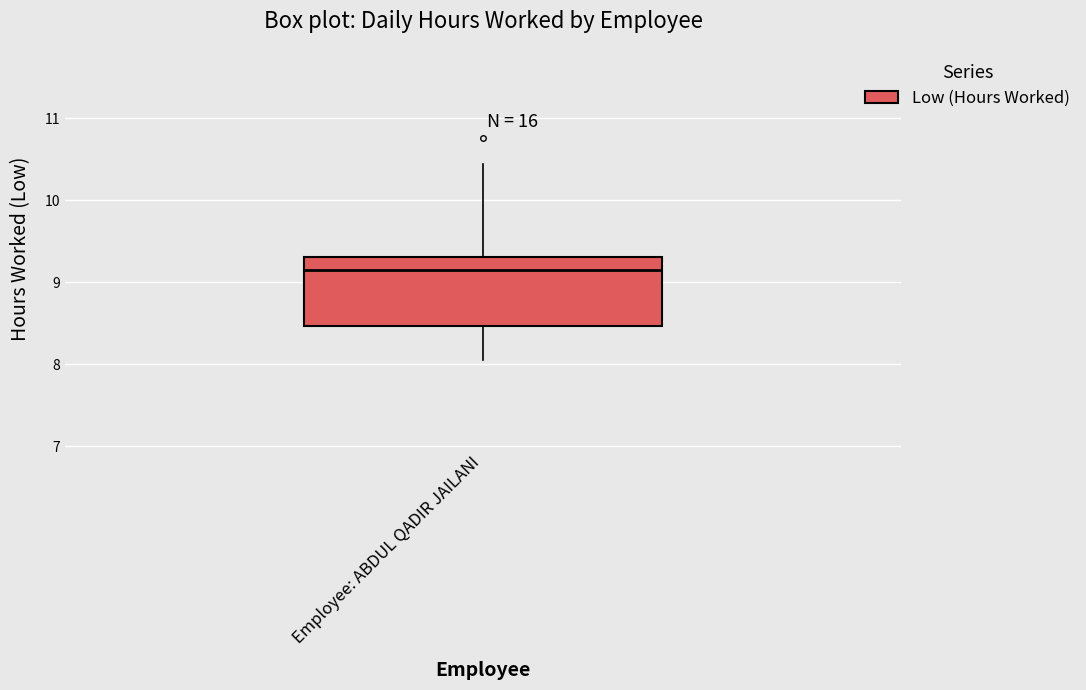

Transcribe this box plot: give where the median line is, the range the box spans, and where the two whiskers end, as read against the y-axis. The values are not printed on the chart, so give them approximately, as read against the axis.

median 9.2, box 8.5 to 9.3, whiskers 8.1 to 10.4